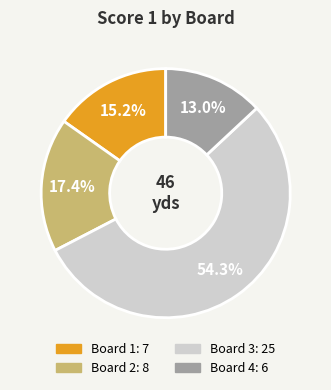

Between Board 1 and Board 4, which is larger?

Board 1